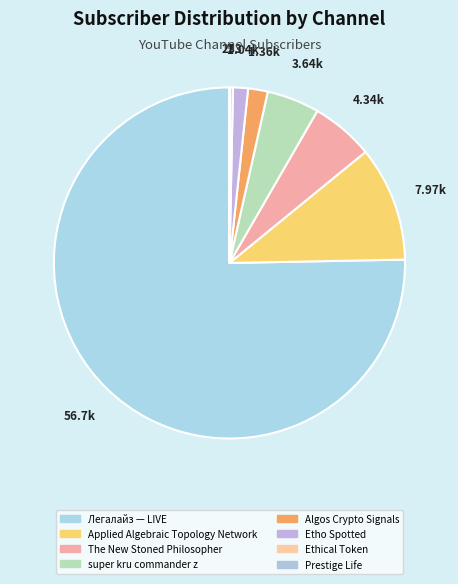

Does Algos Crypto Signals represent more than half of the total?

No